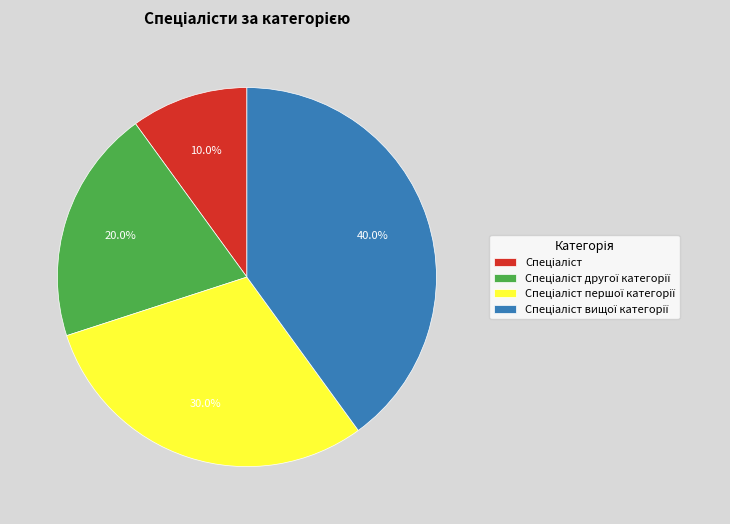

Is there a majority slice in this chart?

No